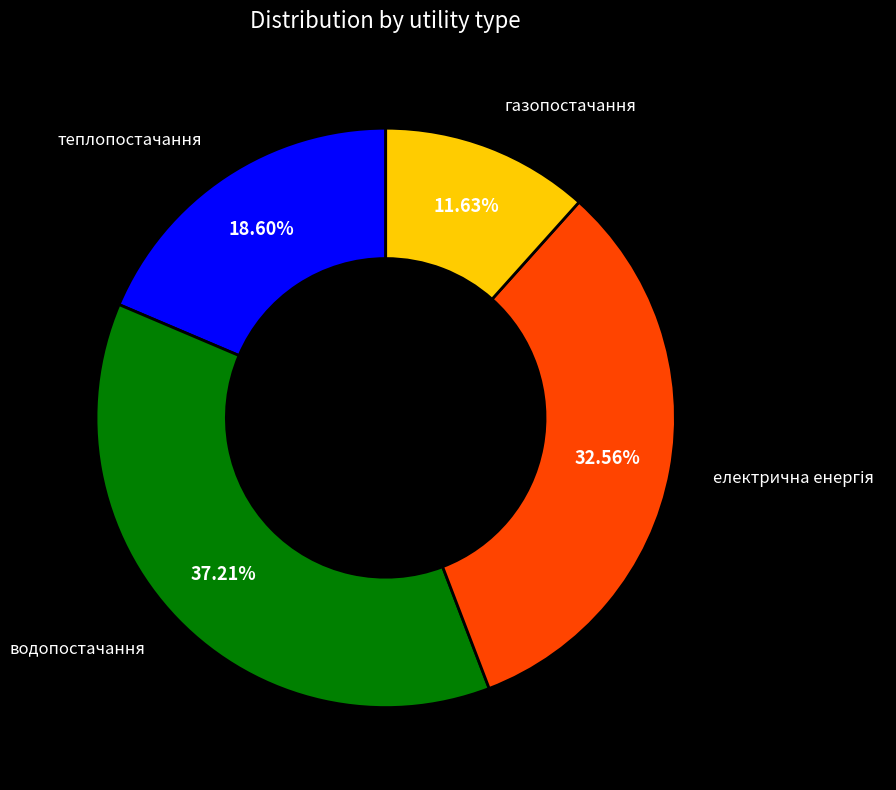

Does водопостачання account for over 50% of the chart?

No